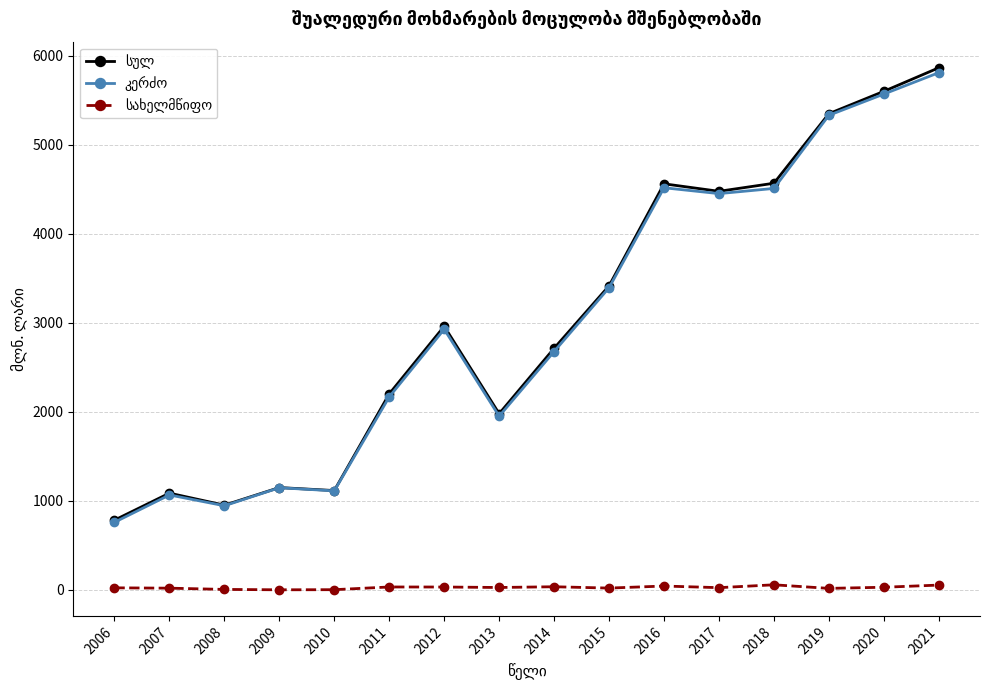

Which label corresponds to the largest value in the chart?

2021